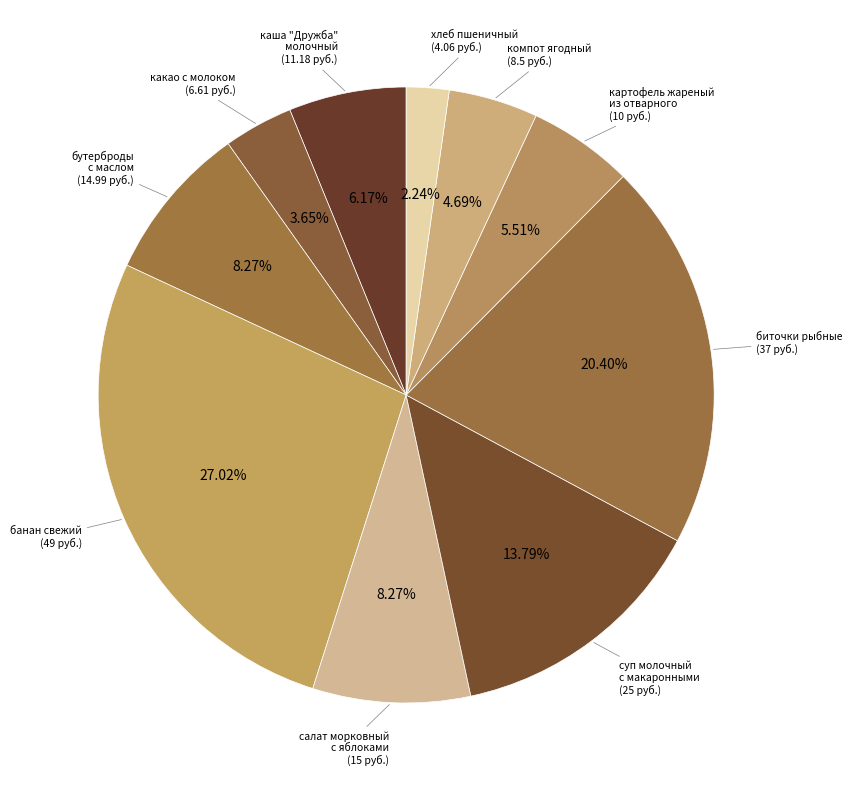

Count the number of slices in the pie.

10